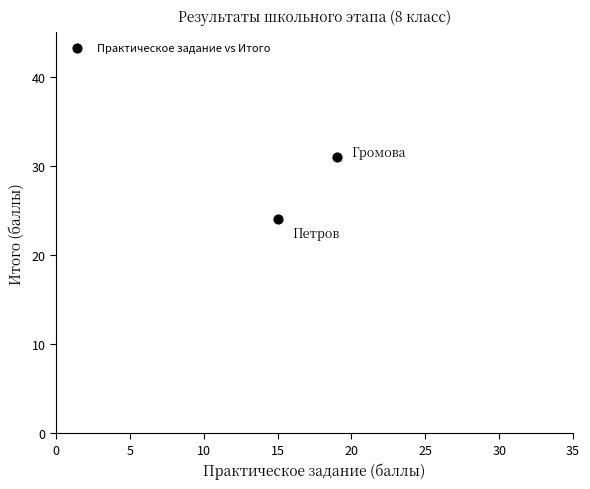

What is the range of Y values (max minus min)?

7